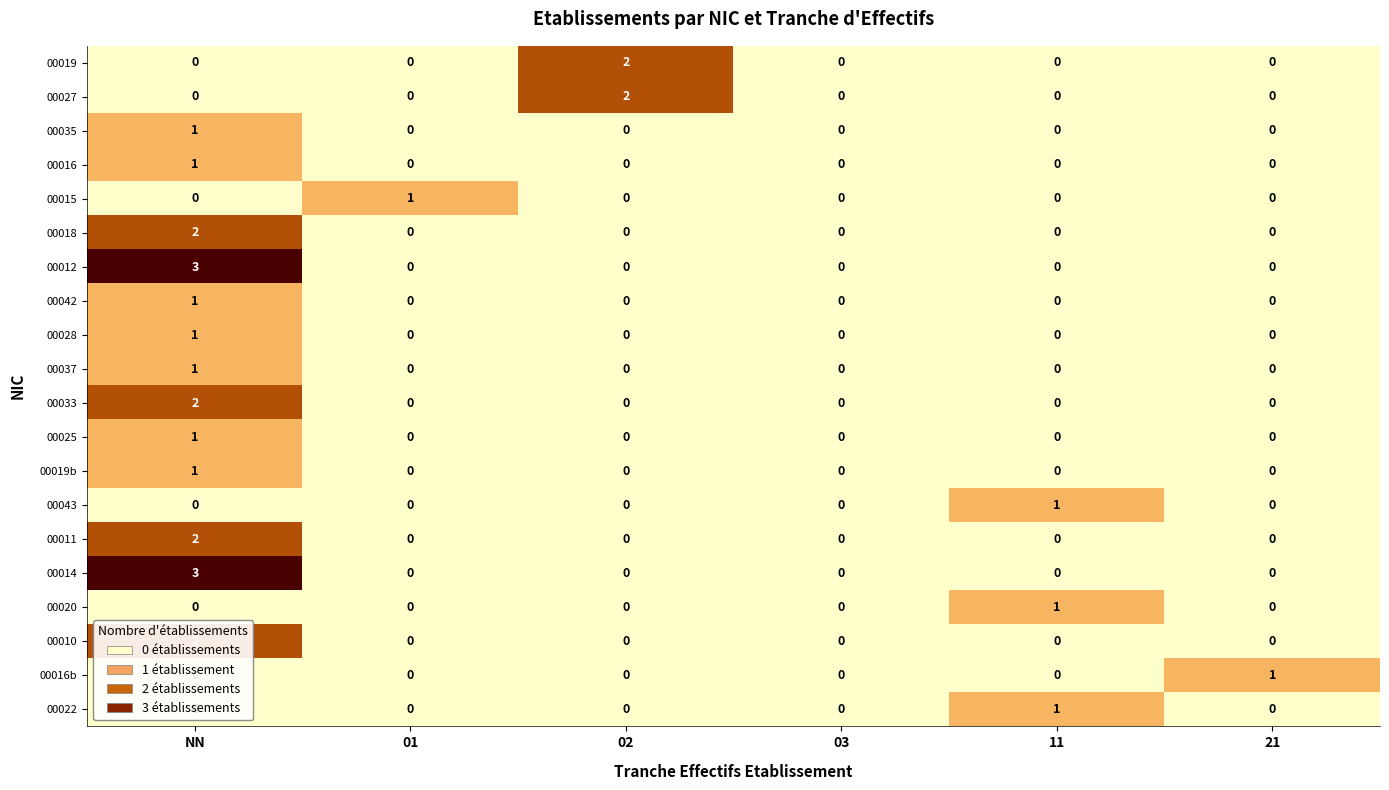

At which label does 00016 reach its peak?

NN